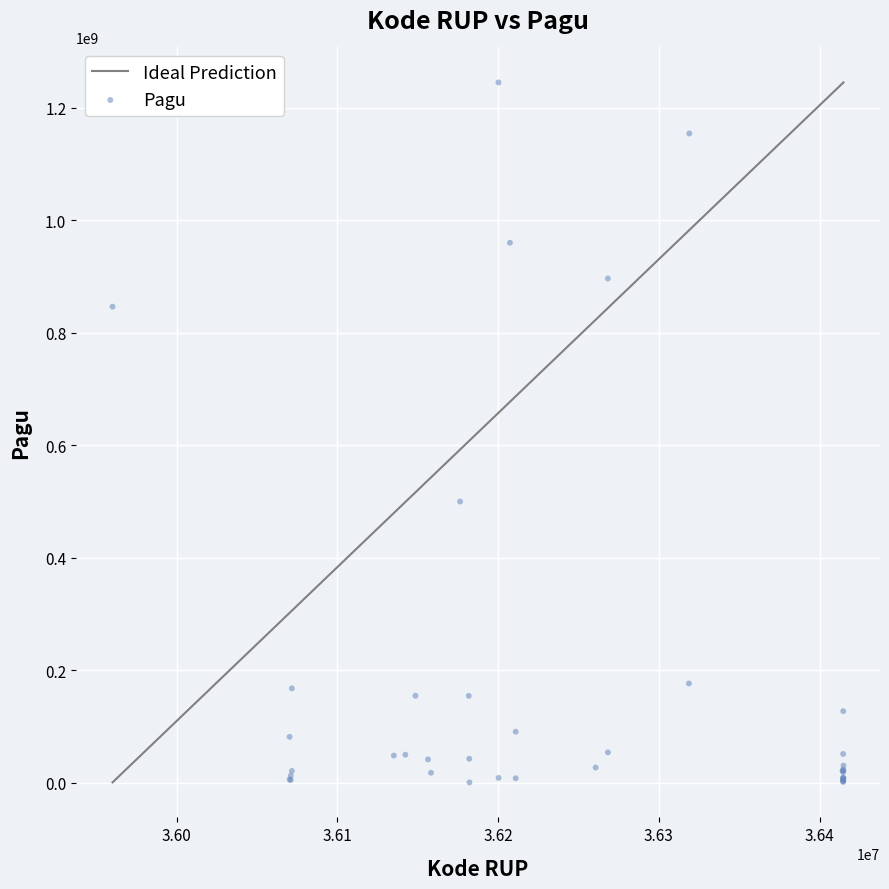

What Y value in the scatter plot is closest to 622840000?

499932000